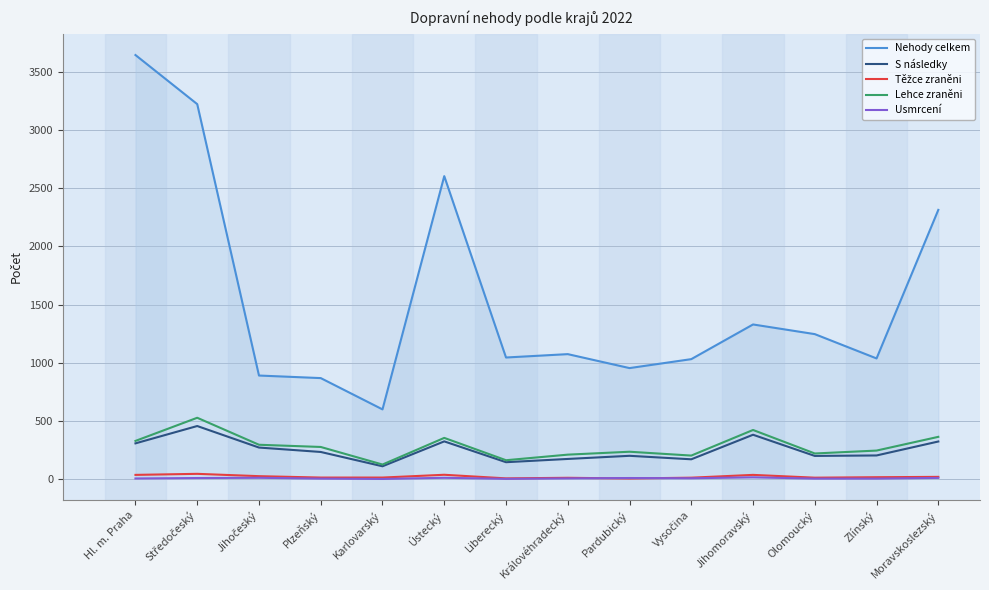

Reading left to right, what are all the values shown in this chart?

Nehody celkem: 3645	3223	890	868	599	2604	1045	1074	954	1031	1329	1246	1037	2314
S následky: 307	456	271	233	110	324	145	173	200	170	381	199	203	323
Těžce zraněni: 36	45	25	13	13	37	6	11	5	12	36	12	16	19
Lehce zraněni: 328	527	295	276	125	354	162	210	235	202	422	220	245	363
Usmrcení: 5	9	11	4	1	11	2	6	9	7	15	4	4	10